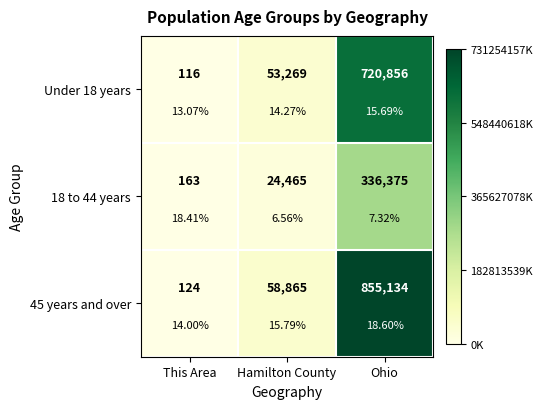

Rank the series by their maximum value, from highest to lowest.

45 years and over, Under 18 years, 18 to 44 years